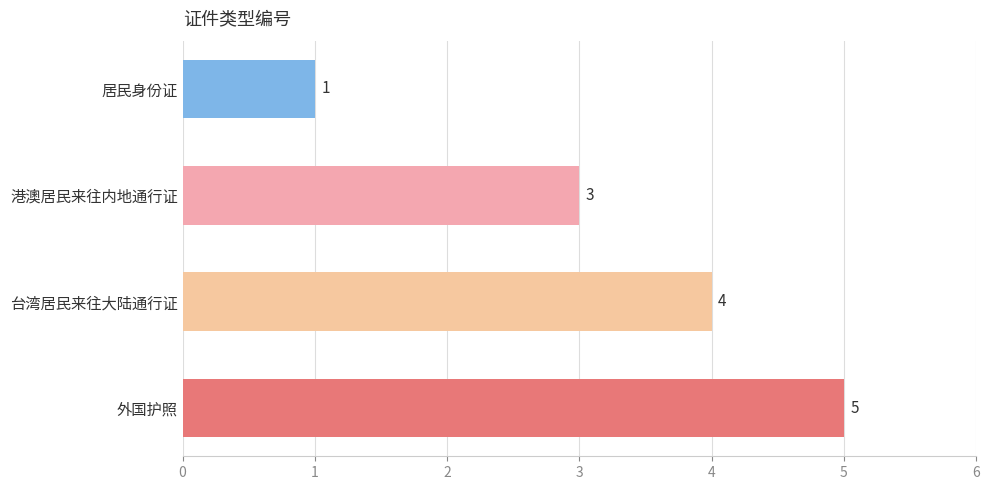

Reading bottom to top, what are all the values shown in this chart?

外国护照=5	台湾居民来往大陆通行证=4	港澳居民来往内地通行证=3	居民身份证=1